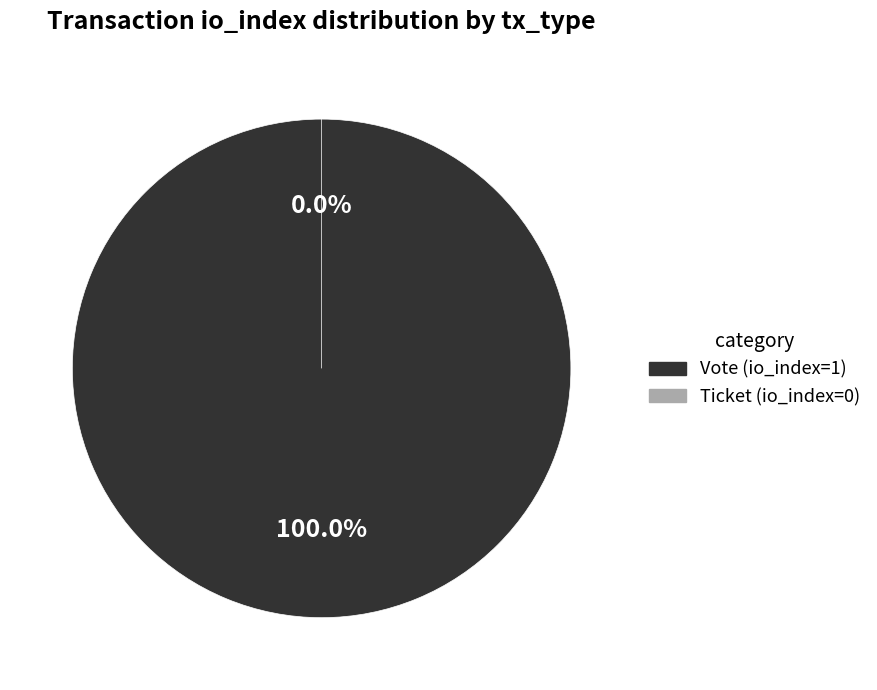

To the nearest percent, what portion does Vote (io_index=1) represent?

100%